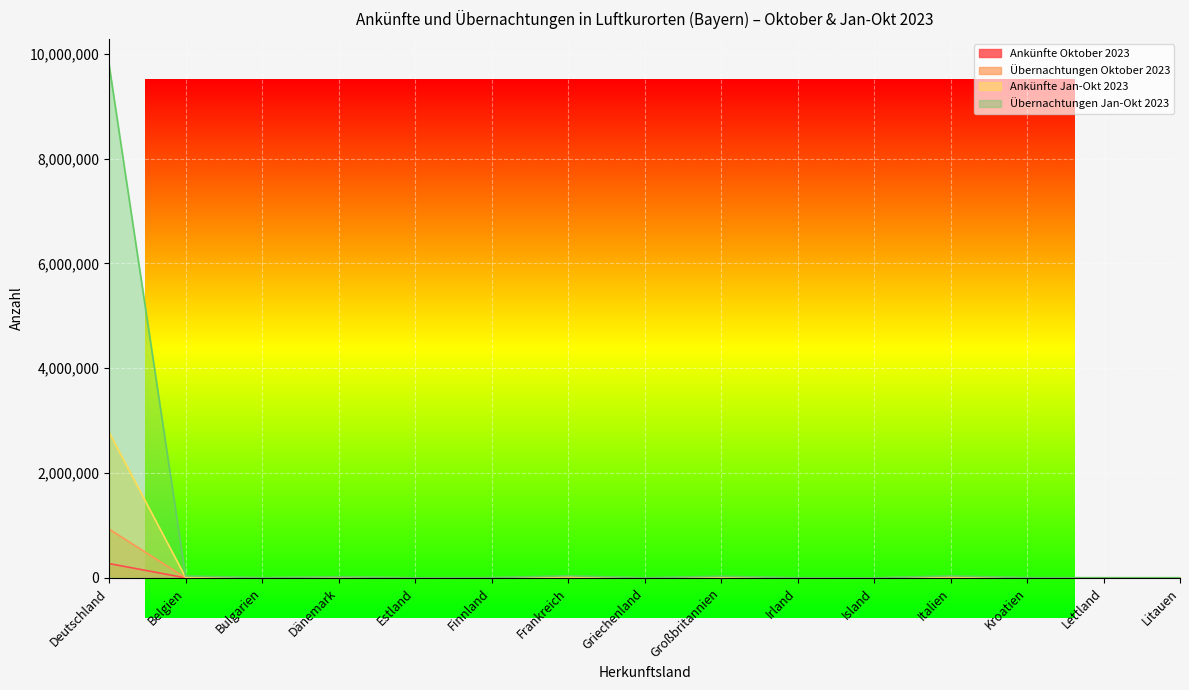

Reading right to left, list all the values displayed in this chart.

Ankünfte Oktober 2023: Litauen=46	Lettland=85	Kroatien=120	Italien=1263	Island=14	Irland=62	Großbritannien=710	Griechenland=44	Frankreich=987	Finnland=213	Estland=90	Dänemark=320	Bulgarien=74	Belgien=547	Deutschland=273474
Übernachtungen Oktober 2023: Litauen=112	Lettland=161	Kroatien=495	Italien=3167	Island=27	Irland=199	Großbritannien=1907	Griechenland=184	Frankreich=1964	Finnland=624	Estland=237	Dänemark=700	Bulgarien=209	Belgien=1616	Deutschland=930722
Ankünfte Jan-Okt 2023: Litauen=1533	Lettland=1812	Kroatien=1150	Italien=18833	Island=159	Irland=926	Großbritannien=11005	Griechenland=684	Frankreich=19193	Finnland=2238	Estland=1106	Dänemark=11069	Bulgarien=1703	Belgien=13909	Deutschland=2778937
Übernachtungen Jan-Okt 2023: Litauen=3036	Lettland=3402	Kroatien=5236	Italien=38120	Island=375	Irland=3323	Großbritannien=31452	Griechenland=2895	Frankreich=39841	Finnland=5470	Estland=1794	Dänemark=21748	Bulgarien=4173	Belgien=36824	Deutschland=9792475